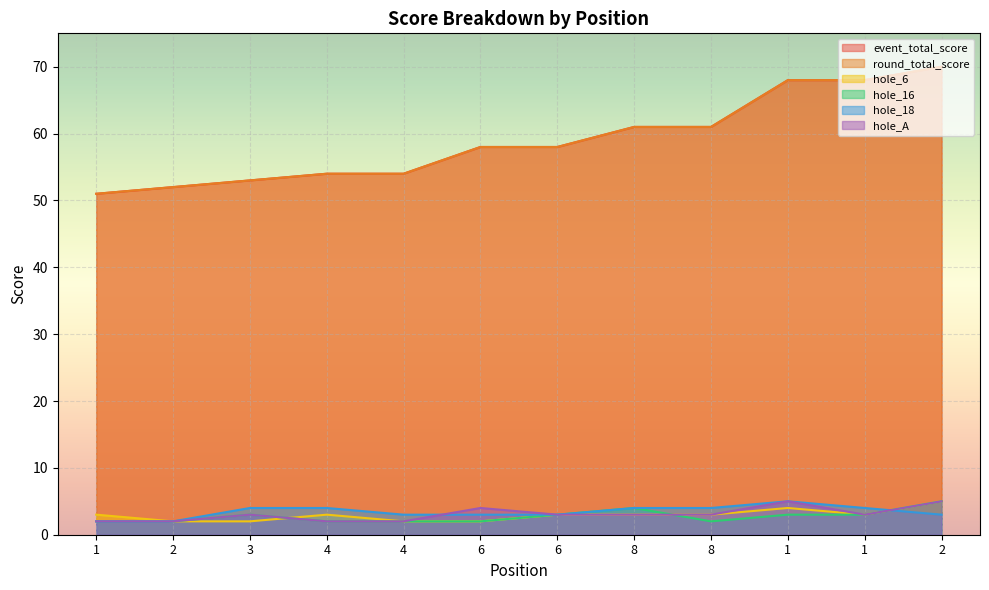

At 6, list the series in order from smallest to largest.

hole_6, hole_16, hole_18, hole_A, event_total_score, round_total_score